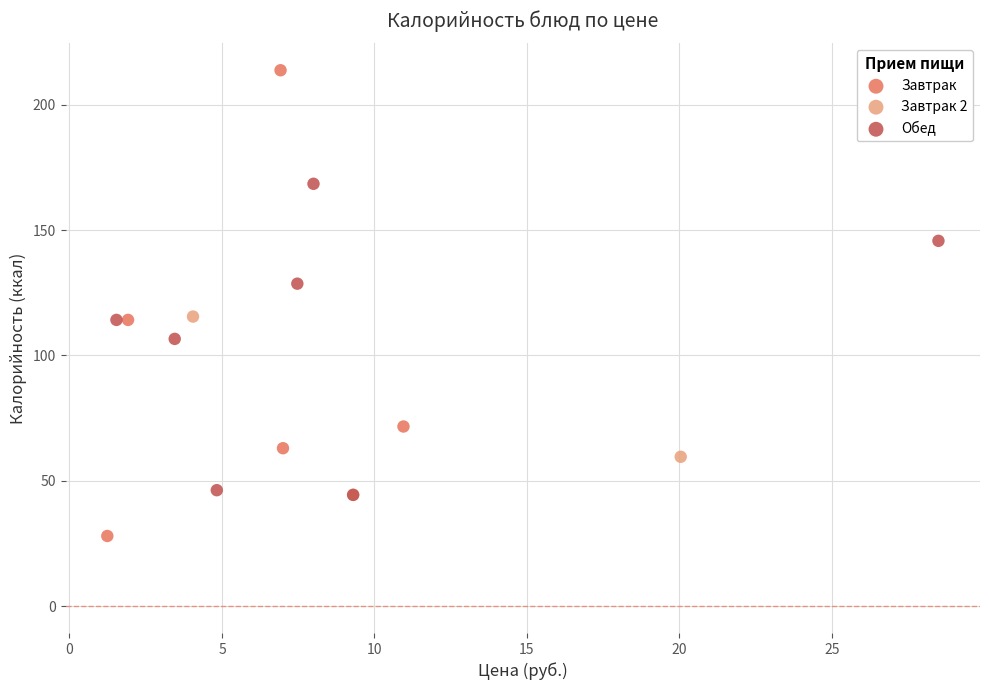

Which series has the largest Y range (max minus min)?

Завтрак